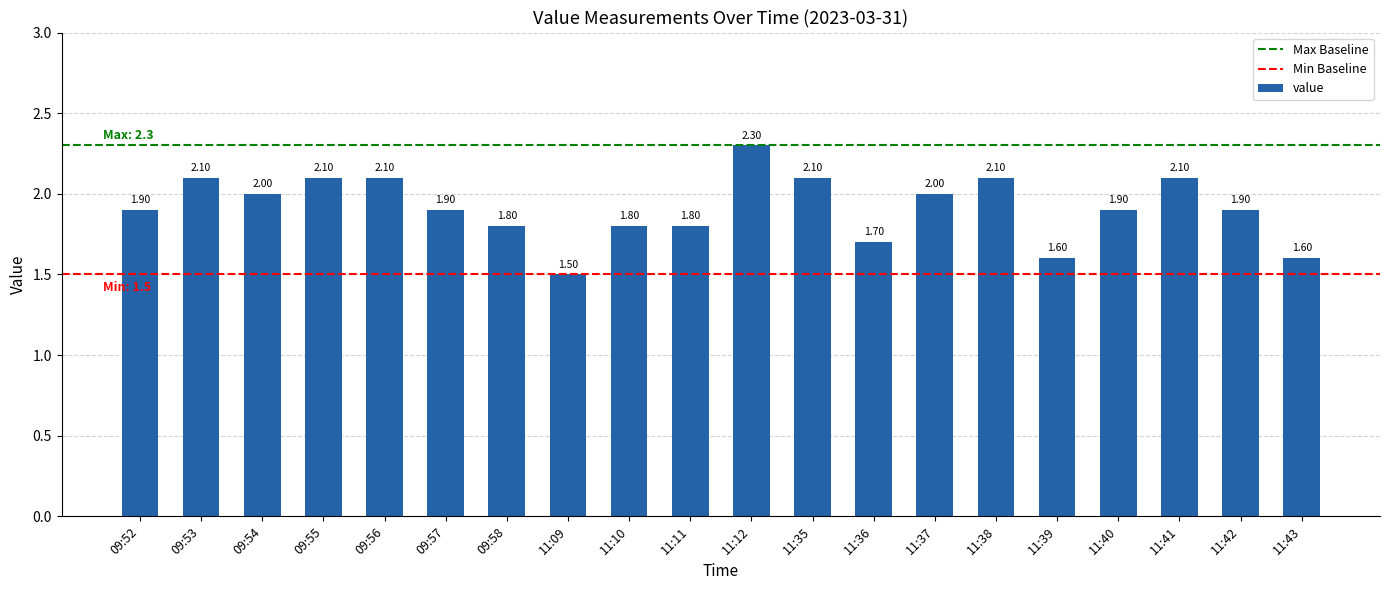

Approximately how many times larger is the value at 11:38 compared to 09:56?

1.0